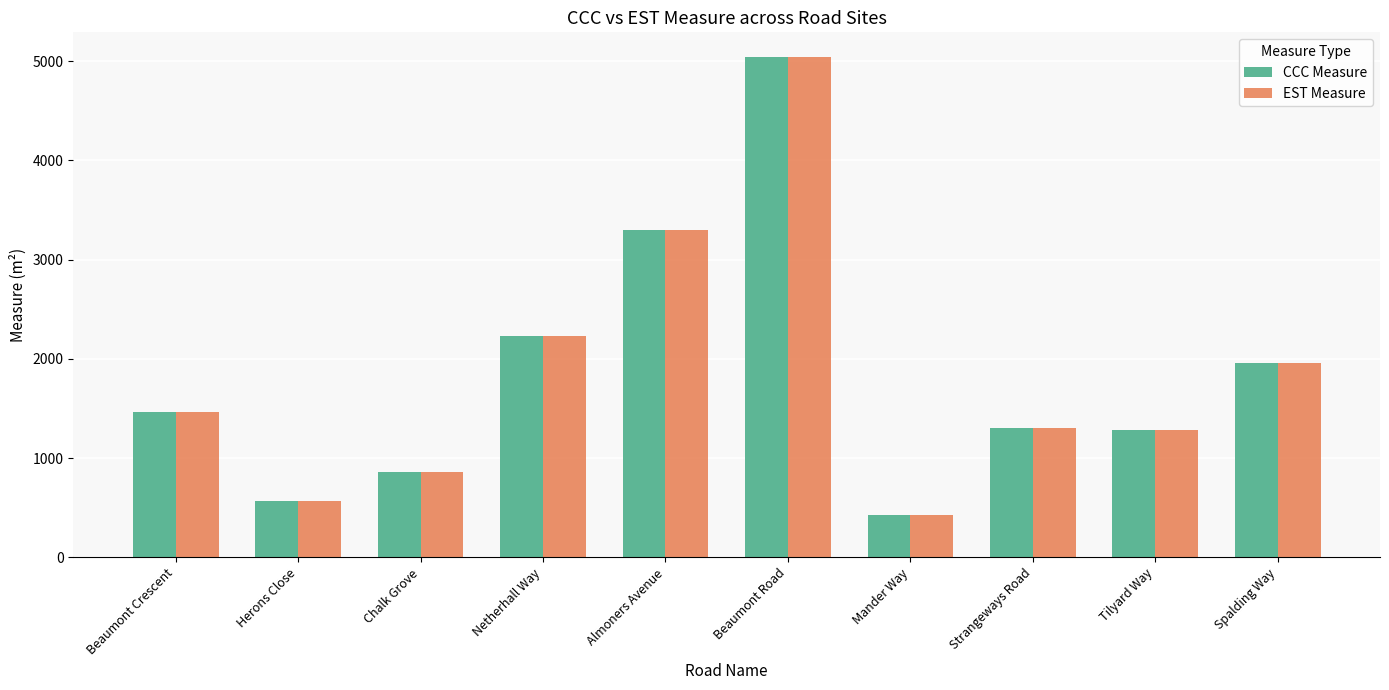

What is the sum of all EST Measure values?

18412.7